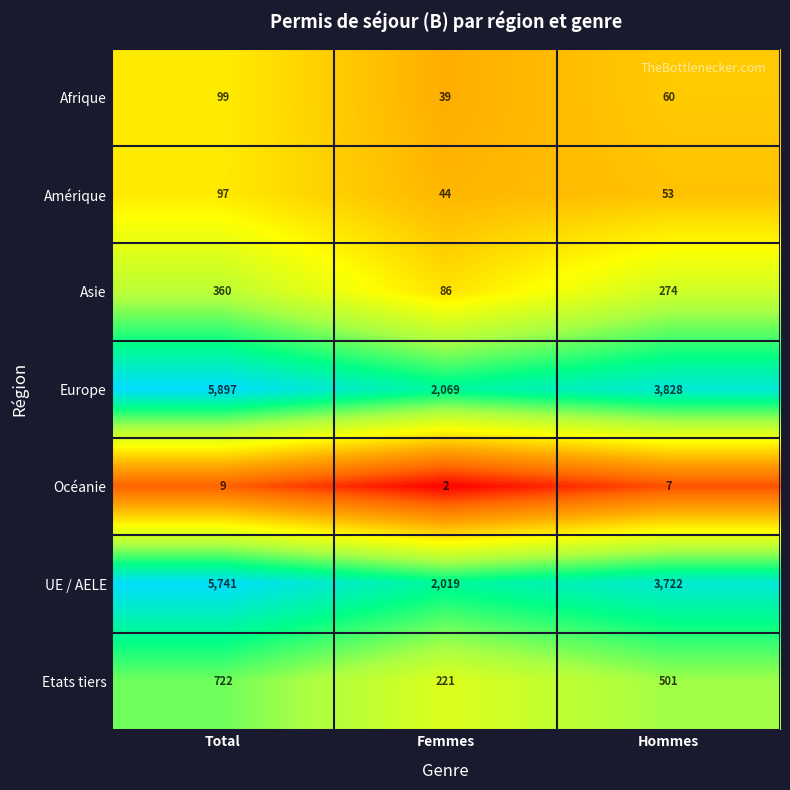

At Hommes, list the series in order from smallest to largest.

Océanie, Amérique, Afrique, Asie, Etats tiers, UE / AELE, Europe